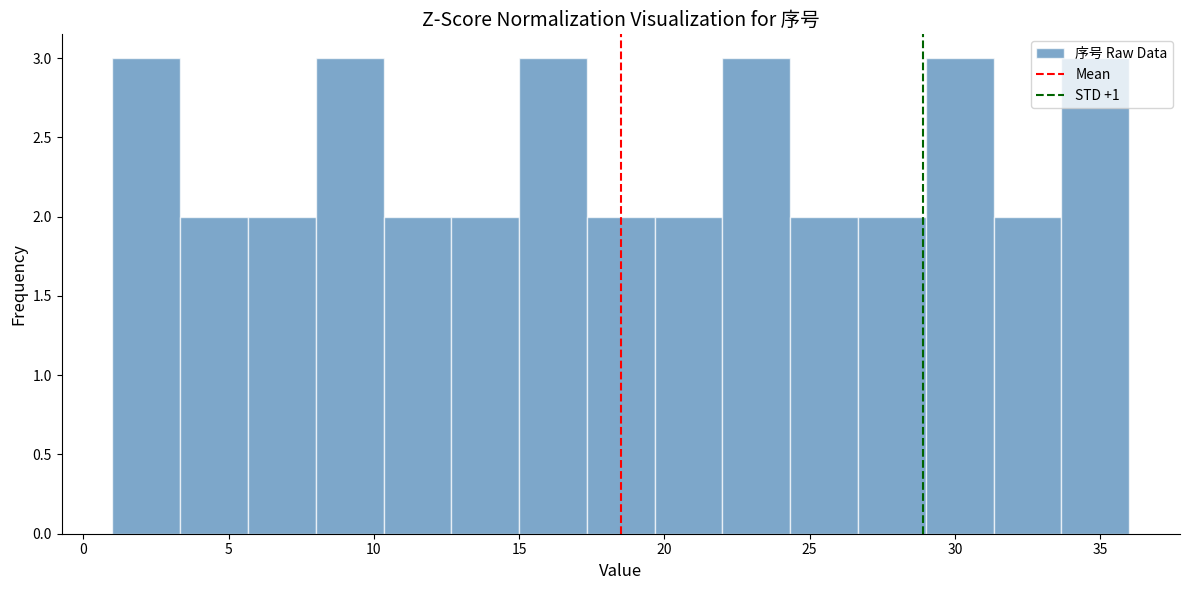

What is the height of the bar covering 19.5 to 22.0 on the x-axis? Neither the bar edges nor the heights are printed on the chart, so give them approximately, as read against the axes.

2